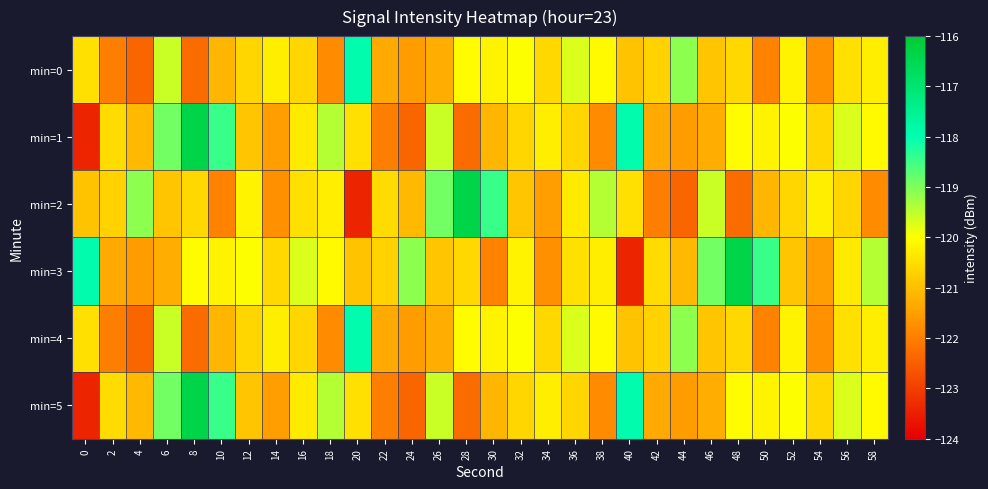

Reading left to right, list all the values displayed in this chart.

min=0: 0=-120.5	2=-122.0	4=-122.4	6=-119.6	8=-122.3	10=-121.2	12=-120.6	14=-120.3	16=-120.6	18=-121.8	20=-117.9	22=-121.3	24=-121.5	26=-121.3	28=-120.1	30=-120.2	32=-120.0	34=-120.6	36=-119.7	38=-120.1	40=-120.9	42=-120.7	44=-119.1	46=-120.9	48=-120.6	50=-121.9	52=-120.2	54=-121.7	56=-120.5	58=-120.3
min=1: 0=-123.4	2=-120.6	4=-121.1	6=-118.9	8=-116.4	10=-118.5	12=-120.9	14=-121.5	16=-120.3	18=-119.4	20=-120.5	22=-122.0	24=-122.4	26=-119.6	28=-122.3	30=-121.2	32=-120.6	34=-120.3	36=-120.6	38=-121.8	40=-117.9	42=-121.3	44=-121.5	46=-121.3	48=-120.1	50=-120.2	52=-120.0	54=-120.6	56=-119.7	58=-120.1
min=2: 0=-120.9	2=-120.7	4=-119.1	6=-120.9	8=-120.6	10=-121.9	12=-120.2	14=-121.7	16=-120.5	18=-120.3	20=-123.4	22=-120.6	24=-121.1	26=-118.9	28=-116.4	30=-118.5	32=-120.9	34=-121.5	36=-120.3	38=-119.4	40=-120.5	42=-122.0	44=-122.4	46=-119.6	48=-122.3	50=-121.2	52=-120.6	54=-120.3	56=-120.6	58=-121.8
min=3: 0=-117.9	2=-121.3	4=-121.5	6=-121.3	8=-120.1	10=-120.2	12=-120.0	14=-120.6	16=-119.7	18=-120.1	20=-120.9	22=-120.7	24=-119.1	26=-120.9	28=-120.6	30=-121.9	32=-120.2	34=-121.7	36=-120.5	38=-120.3	40=-123.4	42=-120.6	44=-121.1	46=-118.9	48=-116.4	50=-118.5	52=-120.9	54=-121.5	56=-120.3	58=-119.4
min=4: 0=-120.5	2=-122.0	4=-122.4	6=-119.6	8=-122.3	10=-121.2	12=-120.6	14=-120.3	16=-120.6	18=-121.8	20=-117.9	22=-121.3	24=-121.5	26=-121.3	28=-120.1	30=-120.2	32=-120.0	34=-120.6	36=-119.7	38=-120.1	40=-120.9	42=-120.7	44=-119.1	46=-120.9	48=-120.6	50=-121.9	52=-120.2	54=-121.7	56=-120.5	58=-120.3
min=5: 0=-123.4	2=-120.6	4=-121.1	6=-118.9	8=-116.4	10=-118.5	12=-120.9	14=-121.5	16=-120.3	18=-119.4	20=-120.5	22=-122.0	24=-122.4	26=-119.6	28=-122.3	30=-121.2	32=-120.6	34=-120.3	36=-120.6	38=-121.8	40=-117.9	42=-121.3	44=-121.5	46=-121.3	48=-120.1	50=-120.2	52=-120.0	54=-120.6	56=-119.7	58=-120.1